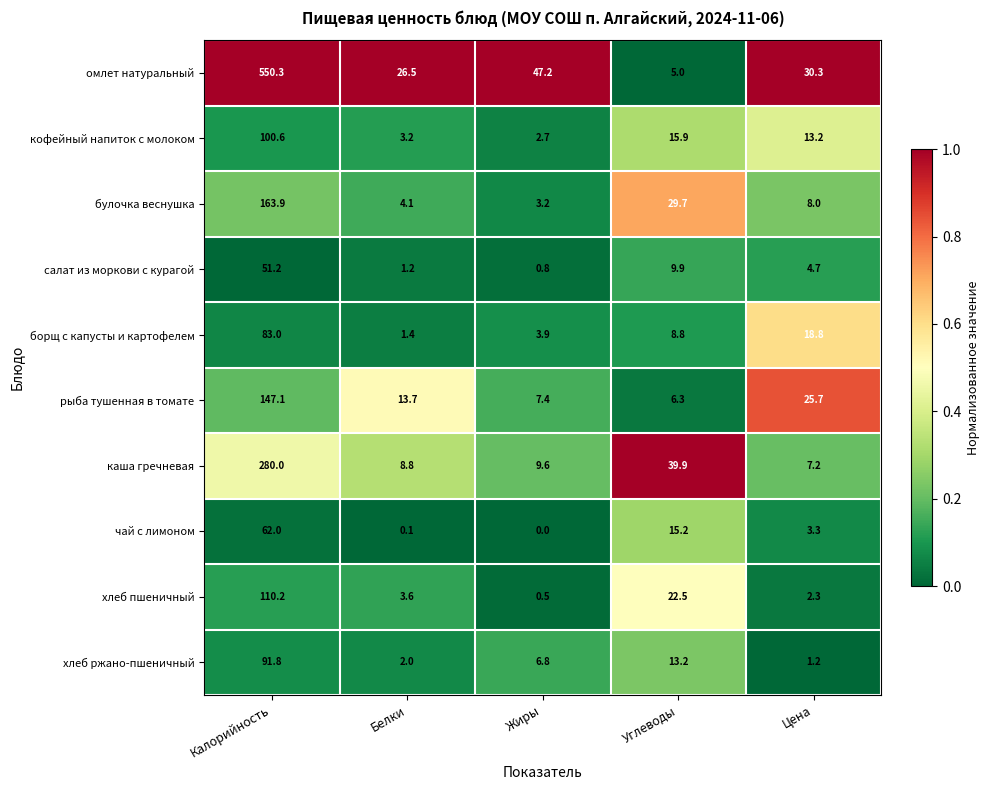

What is the difference between the maximum and minimum values in the чай с лимоном series?

62.0